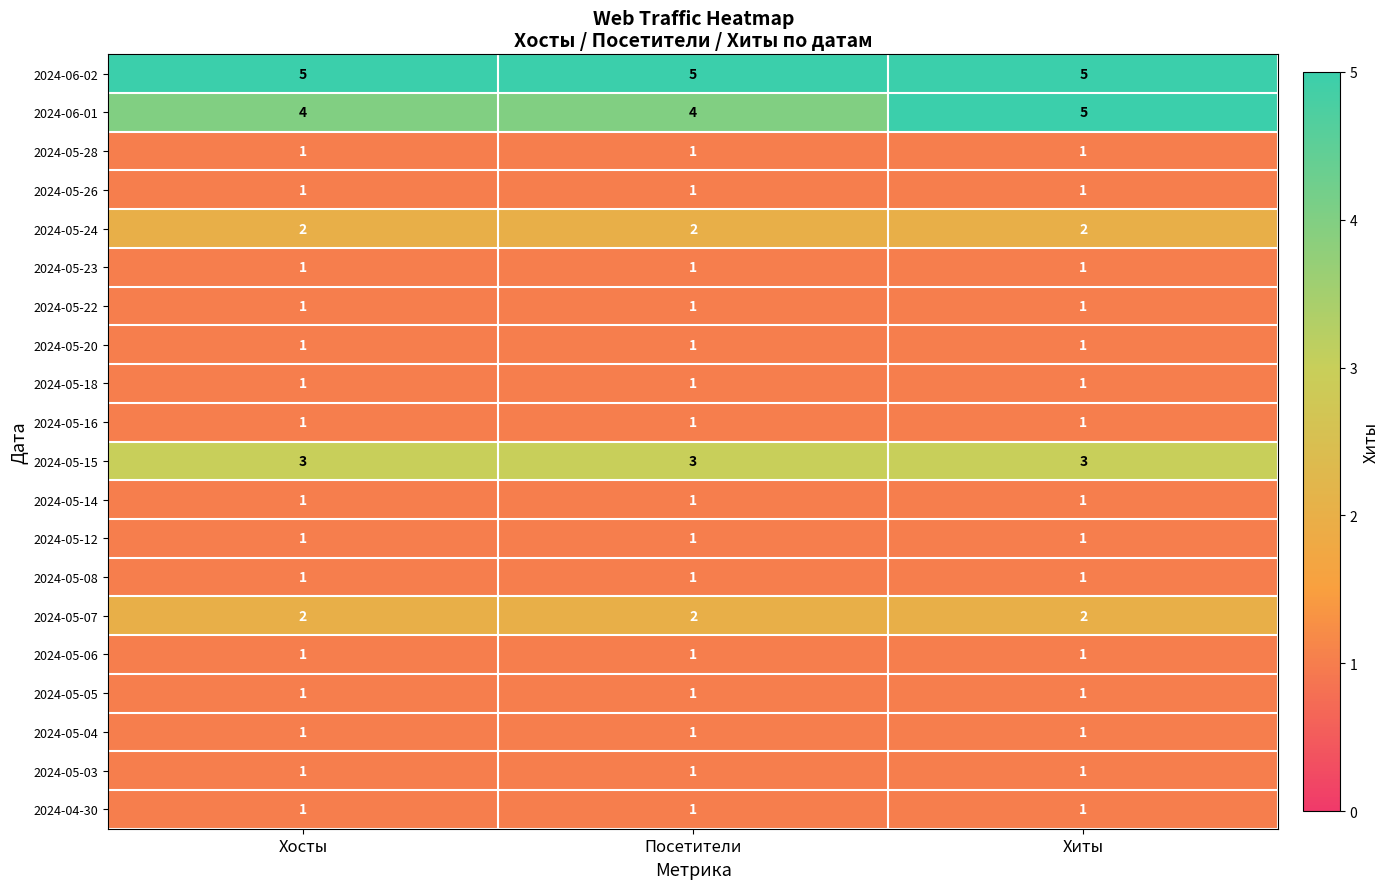

Which series has the largest range (max minus min)?

2024-06-01